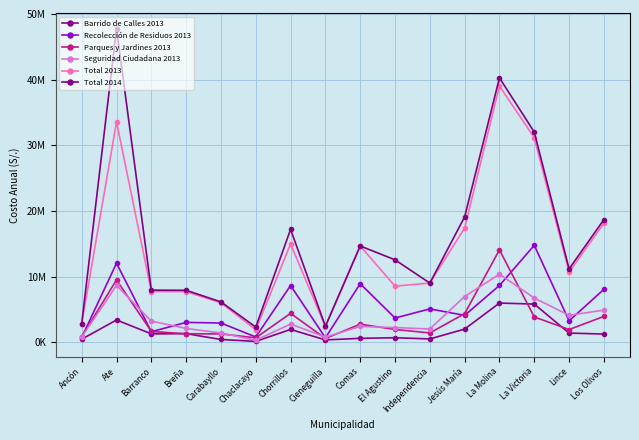

Where is the first local minimum for Barrido de Calles 2013?

Barranco